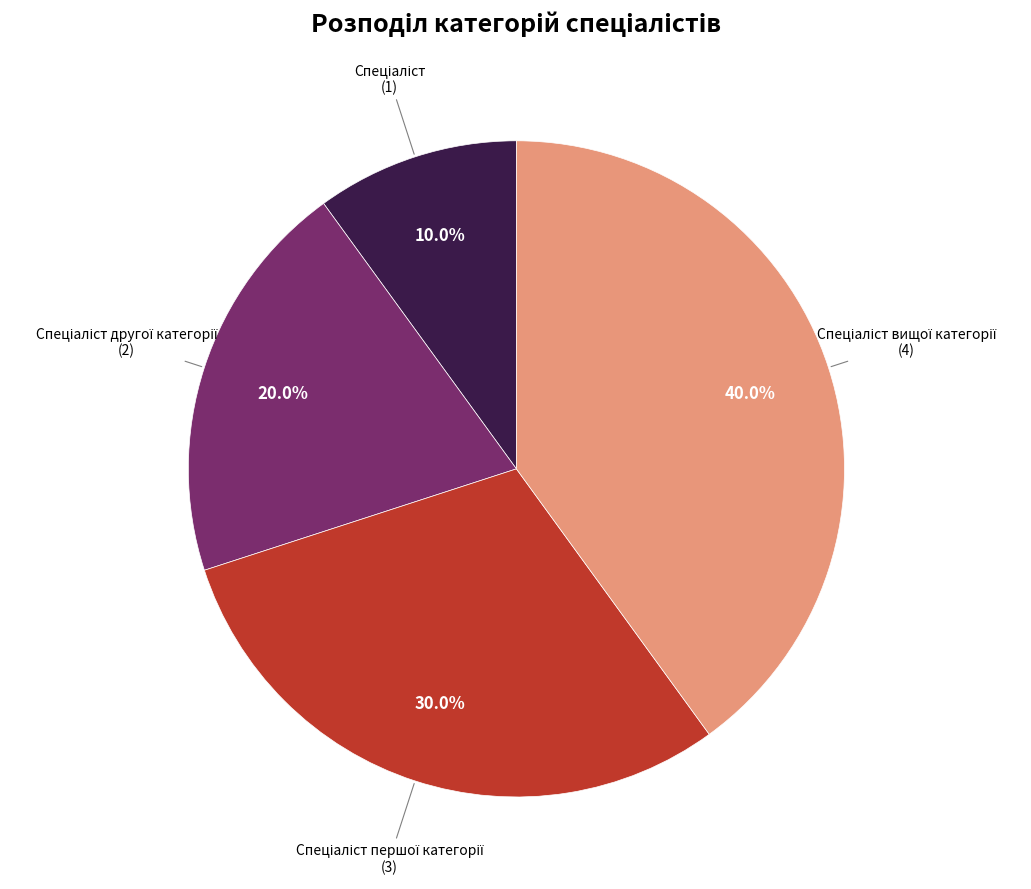

Is there any slice that represents more than half of the pie?

No